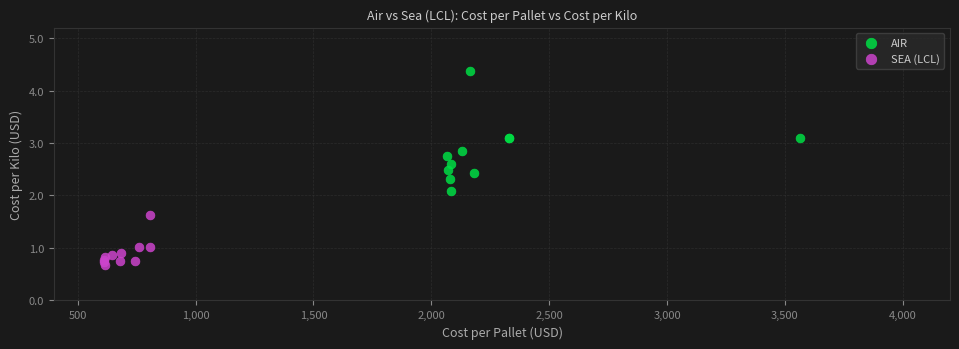

Which series has the widest spread of Y values?

AIR